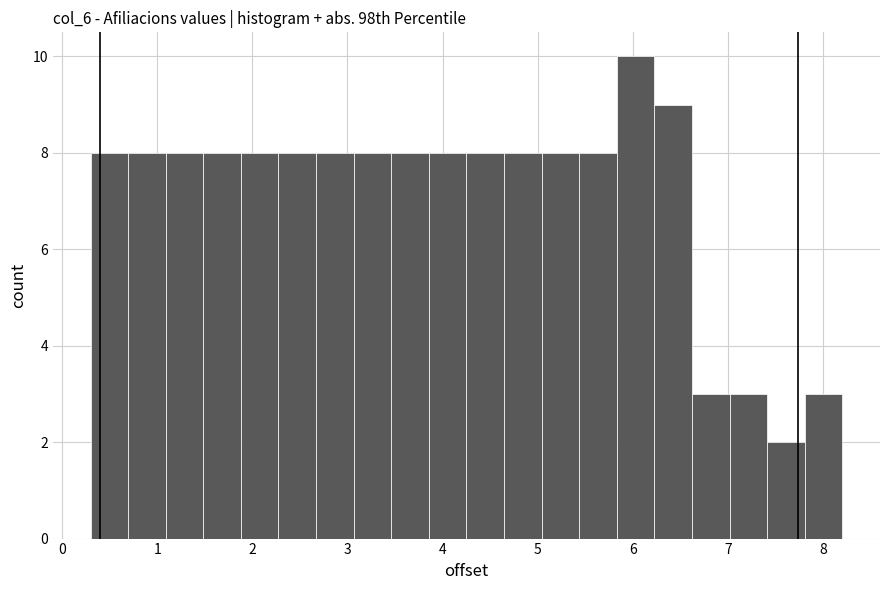

Around what value on the x-axis is the tallest bar? Give the approximate position of its centre, as read against the axis.

6.0